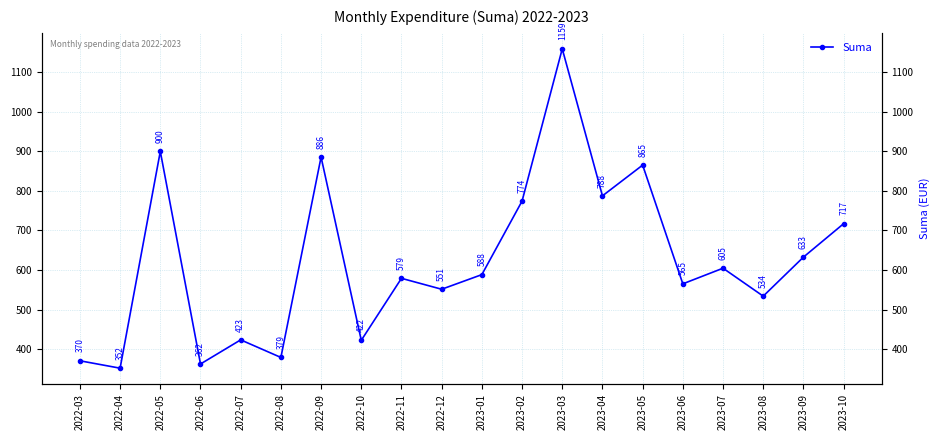

Which has a higher value, 2022-12 or 2023-07?

2023-07